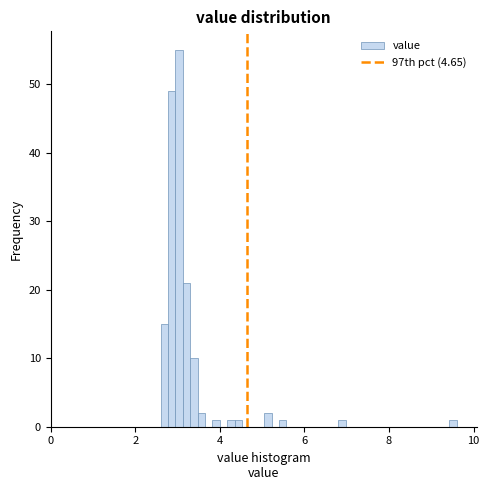

Read against the x-axis, roughly where is the centre of the tallest bar?

3.0